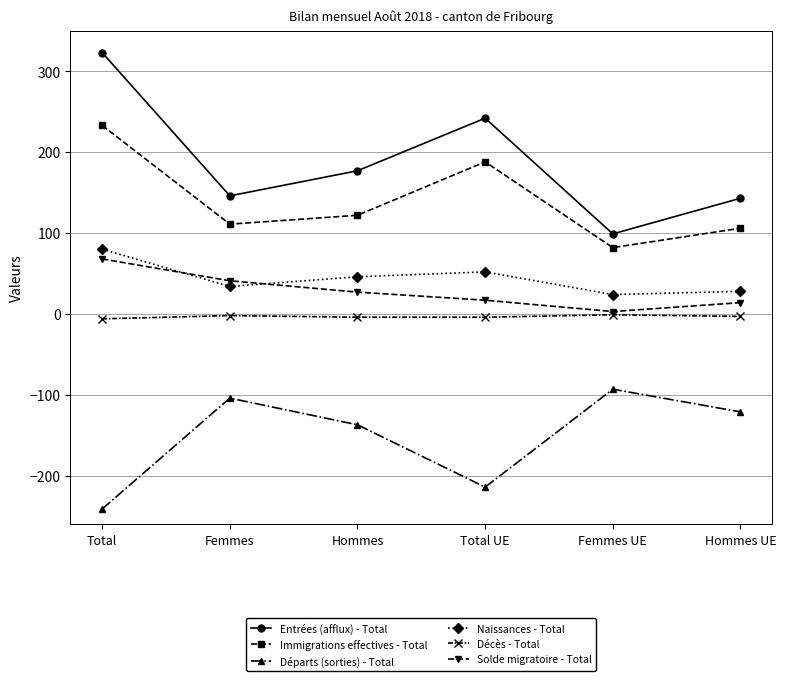

At Total, list the series in order from smallest to largest.

Départs (sorties) - Total, Décès - Total, Solde migratoire - Total, Naissances - Total, Immigrations effectives - Total, Entrées (afflux) - Total